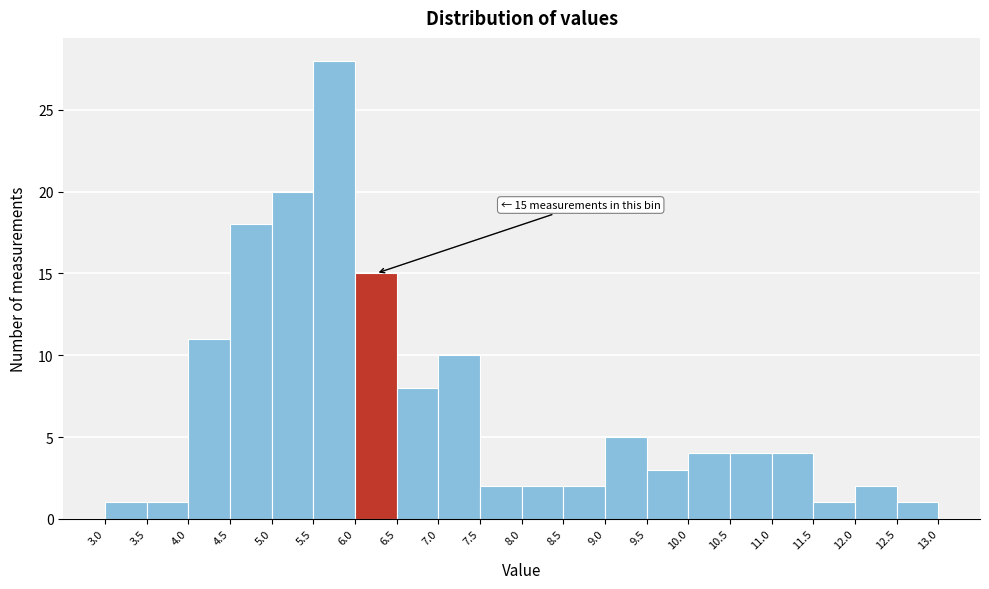

Which range on the x-axis has the tallest bar?

5.5 to 6.0